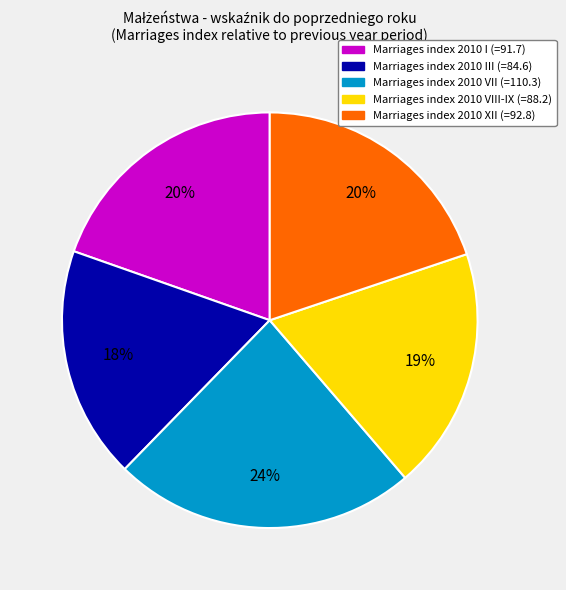

To the nearest percent, what is the average slice percentage?

20%